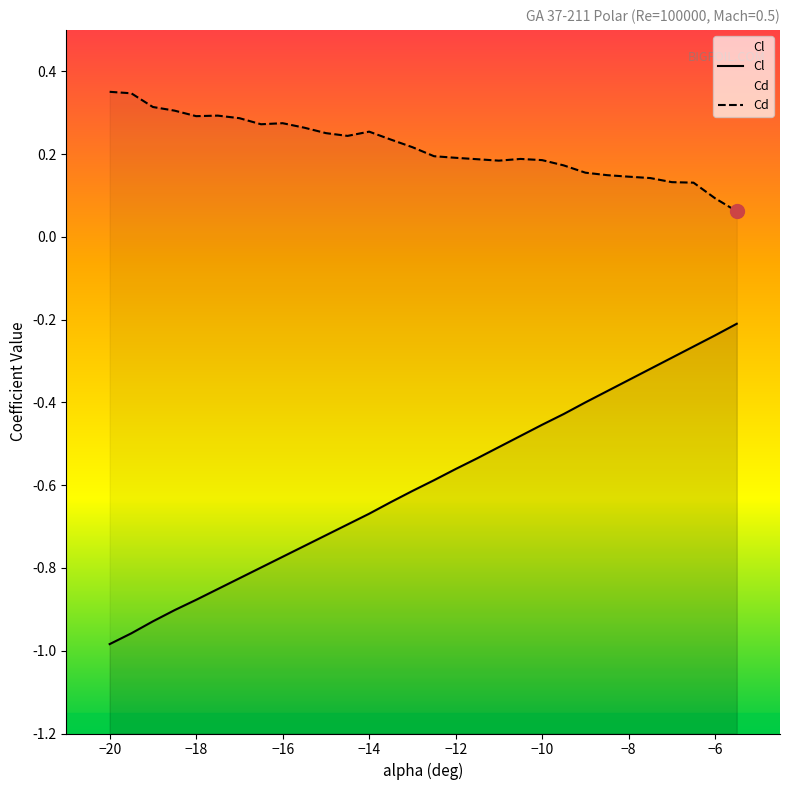

Reading left to right, transcribe all the data shown in this chart.

Cl: -1.0	-1.0	-0.9	-0.9	-0.9	-0.9	-0.8	-0.8	-0.8	-0.7	-0.7	-0.7	-0.7	-0.6	-0.6	-0.6	-0.6	-0.5	-0.5	-0.5	-0.5	-0.4	-0.4	-0.4	-0.3	-0.3	-0.3	-0.3	-0.2	-0.2
Cd: 0.4	0.3	0.3	0.3	0.3	0.3	0.3	0.3	0.3	0.3	0.3	0.2	0.3	0.2	0.2	0.2	0.2	0.2	0.2	0.2	0.2	0.2	0.2	0.1	0.1	0.1	0.1	0.1	0.1	0.1